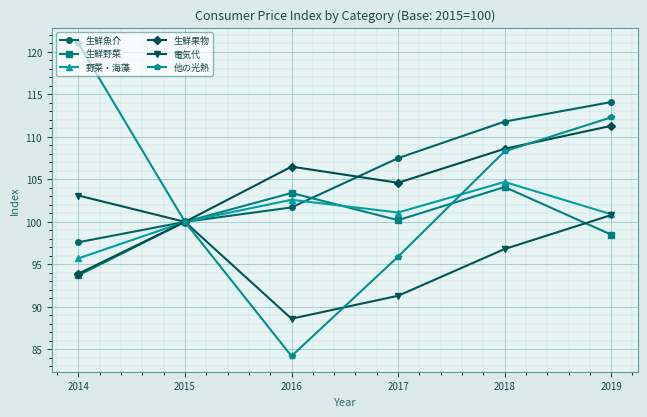

Where is the first local minimum for 生鮮果物?

2017